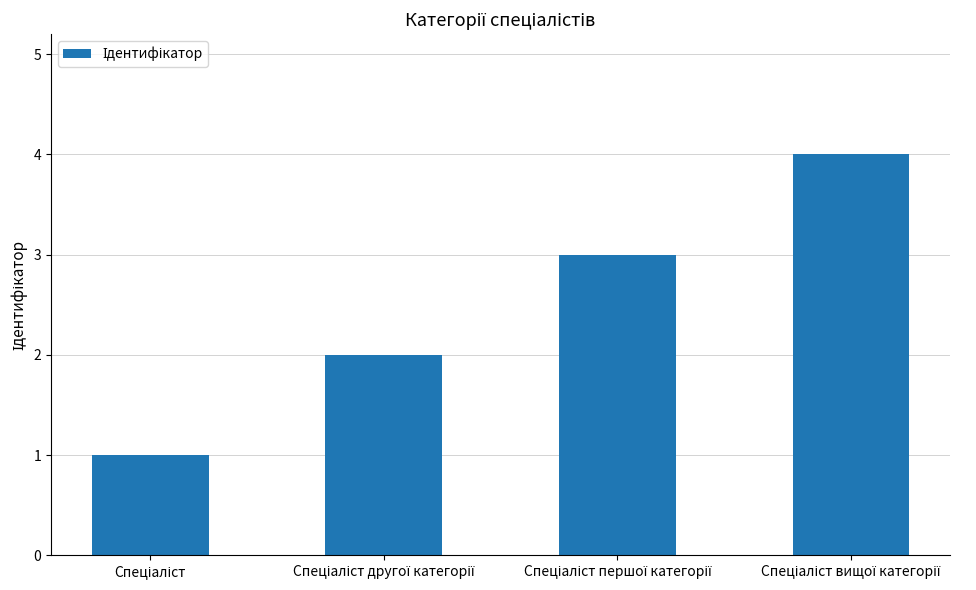

What is the difference between the maximum and minimum values?

3